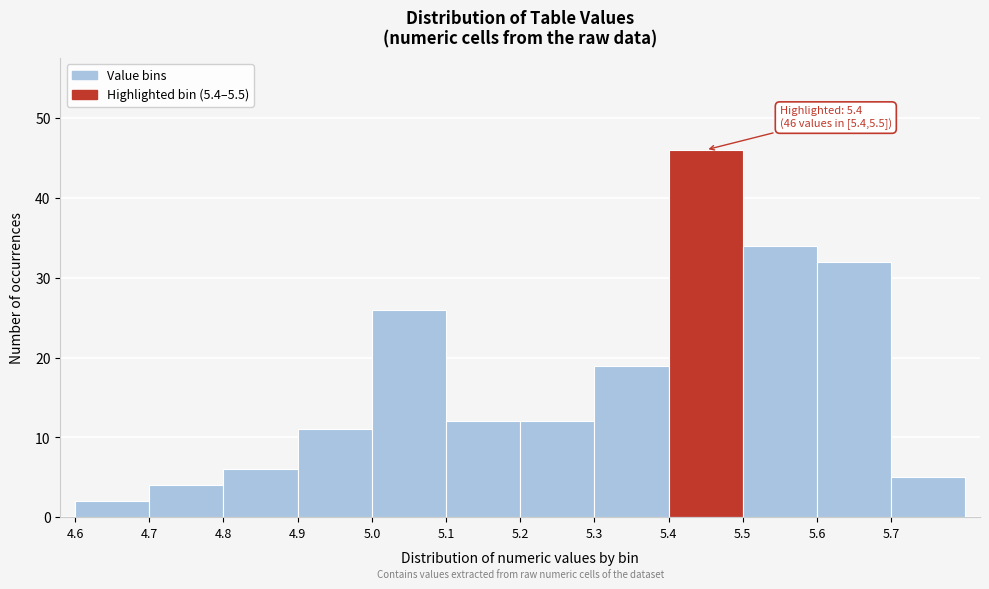

Over which range of the x-axis is the bar tallest?

5.4 to 5.5